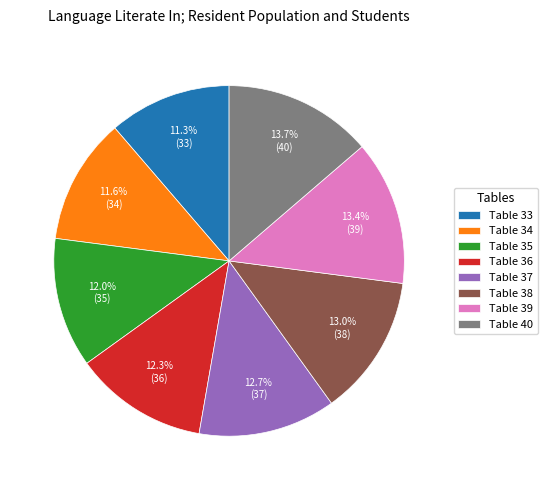

Approximately how many times larger is the value at Table 35 compared to Table 40?

0.9